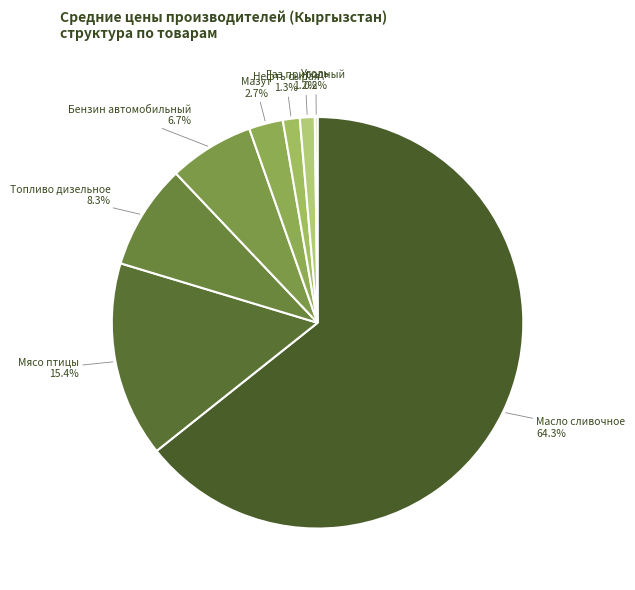

What is the largest slice in the pie chart?

Масло сливочное